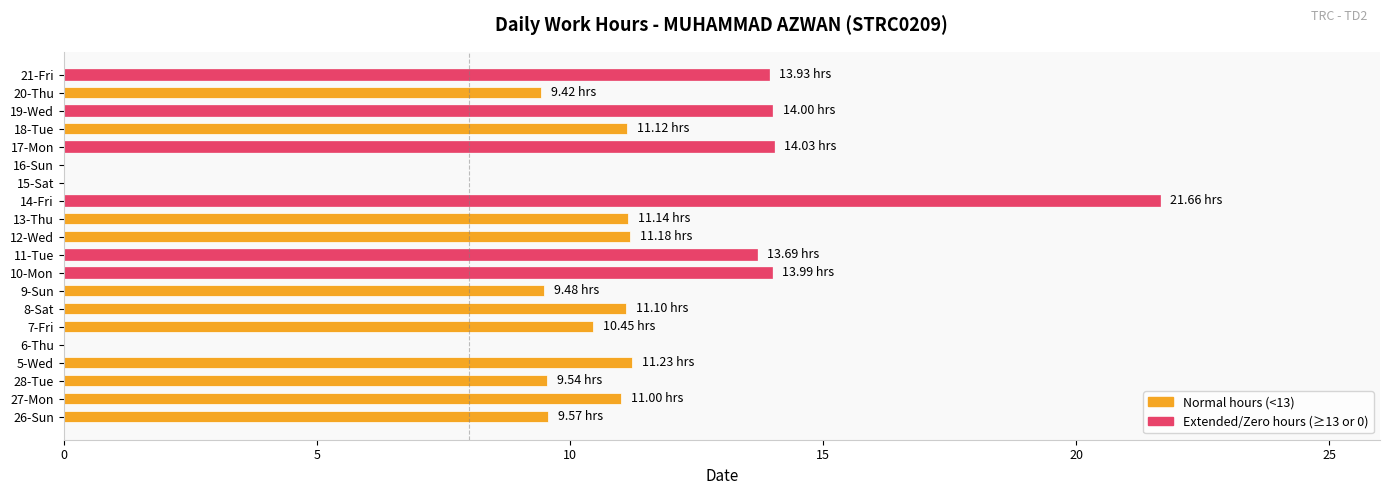

What is the sum of the values at 15-Sat and 5-Wed?

11.2